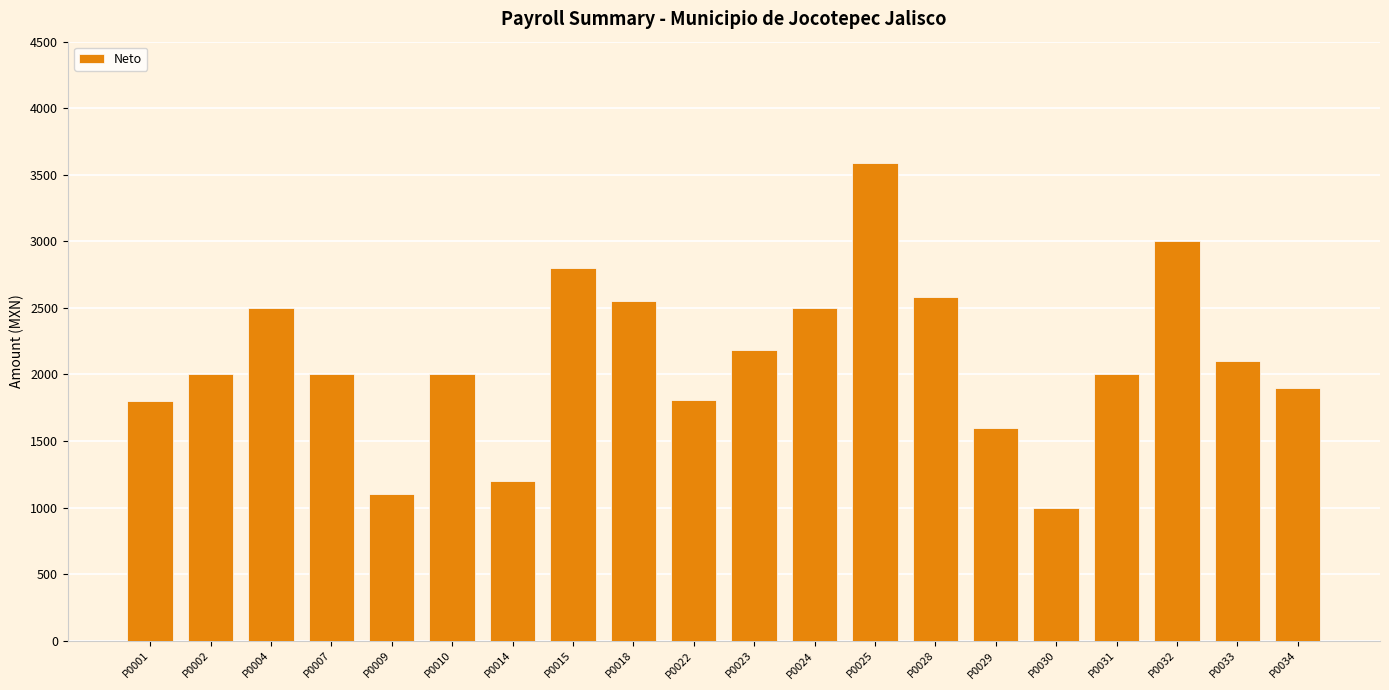

What is the difference between the maximum and minimum values?

2585